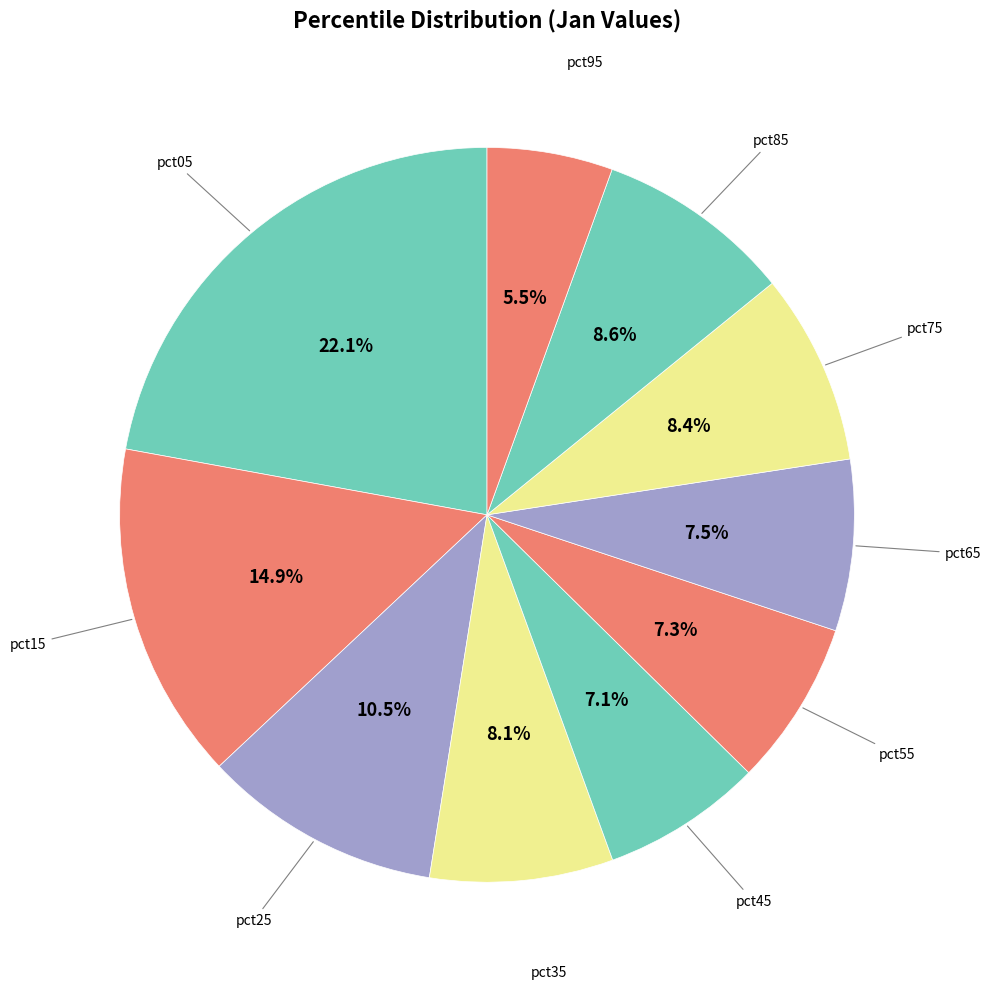

Count the number of slices in the pie.

10